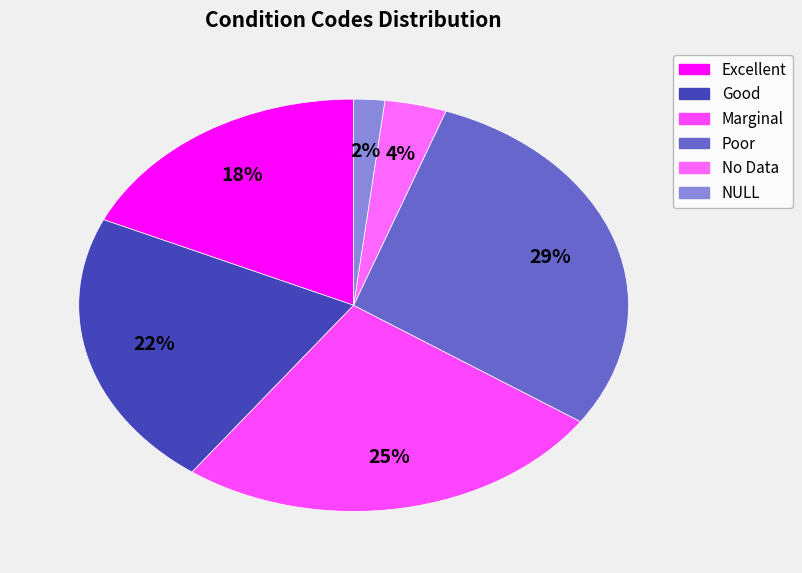

Count the number of slices in the pie.

6